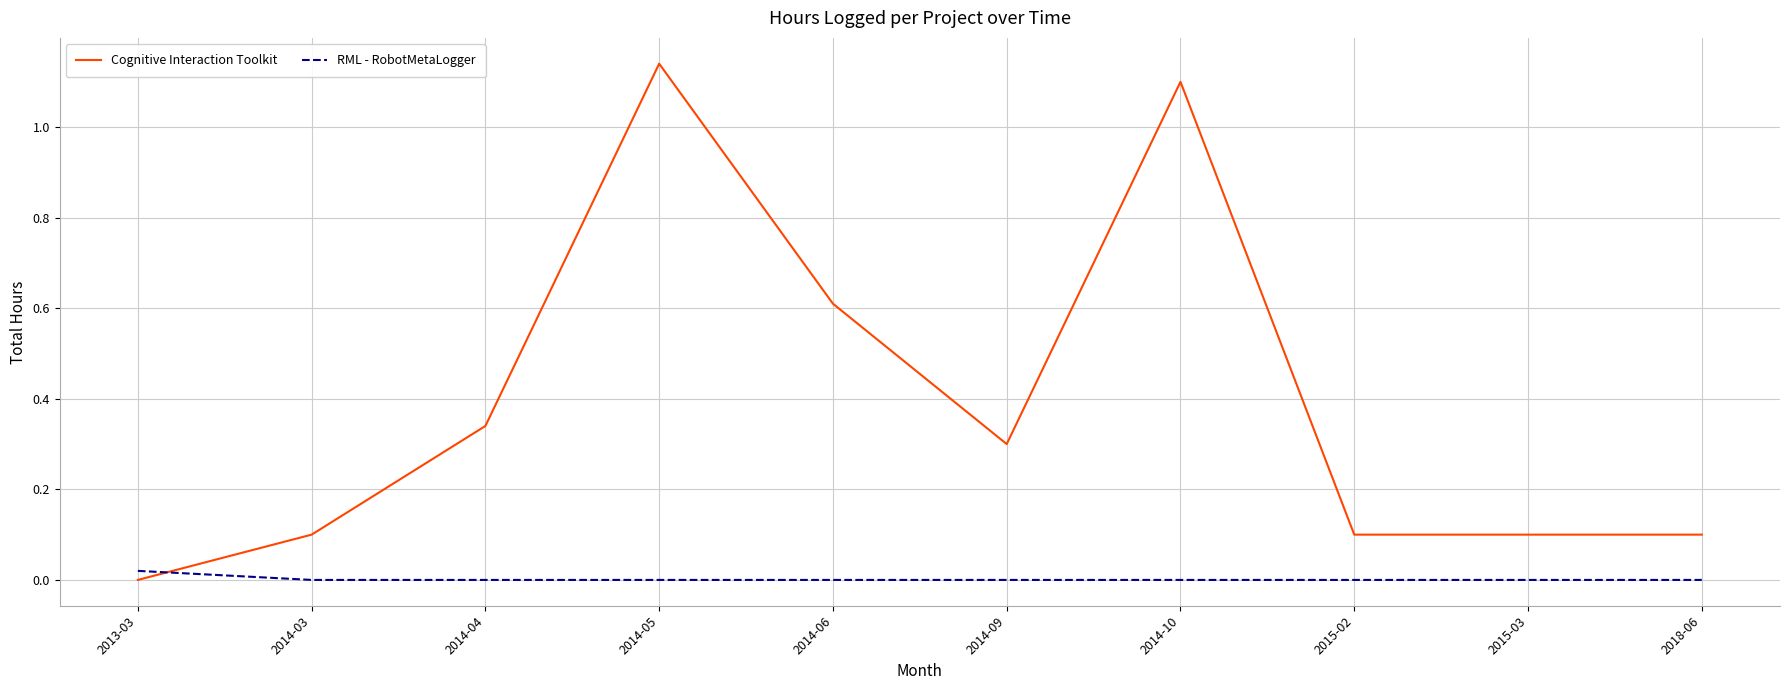

At which label does Cognitive Interaction Toolkit reach its minimum?

2013-03